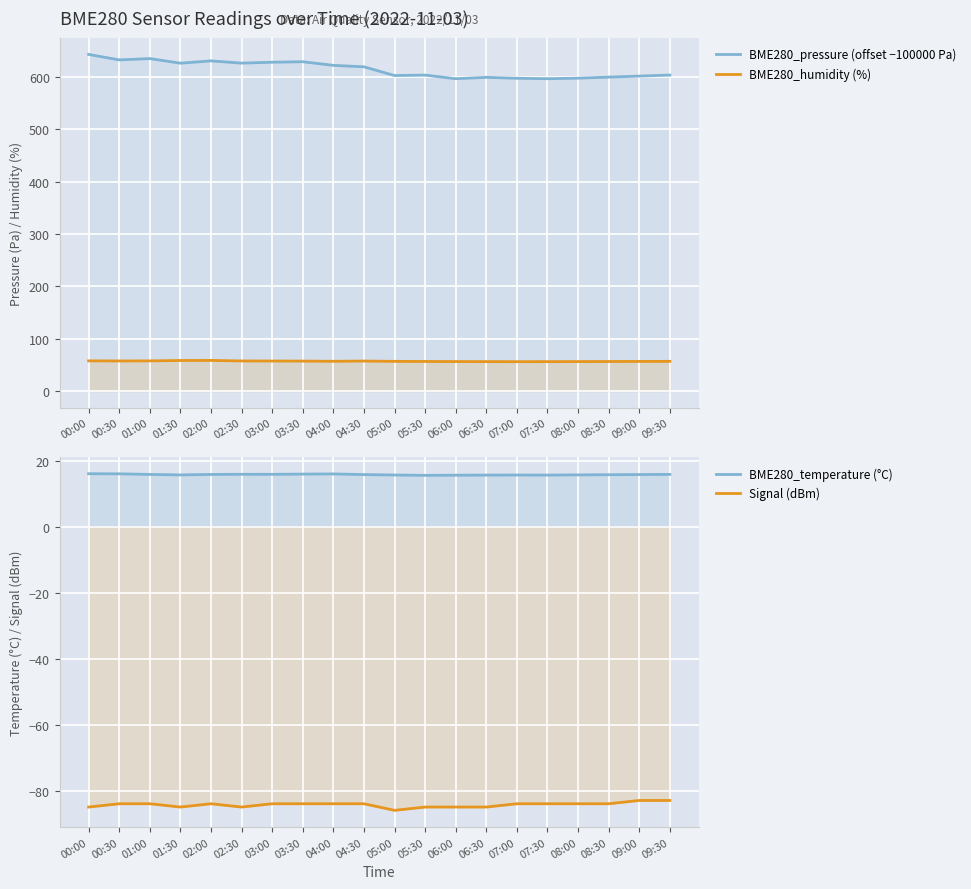

The value of BME280_humidity (%) at 03:30 is 25.8. True or false?

False